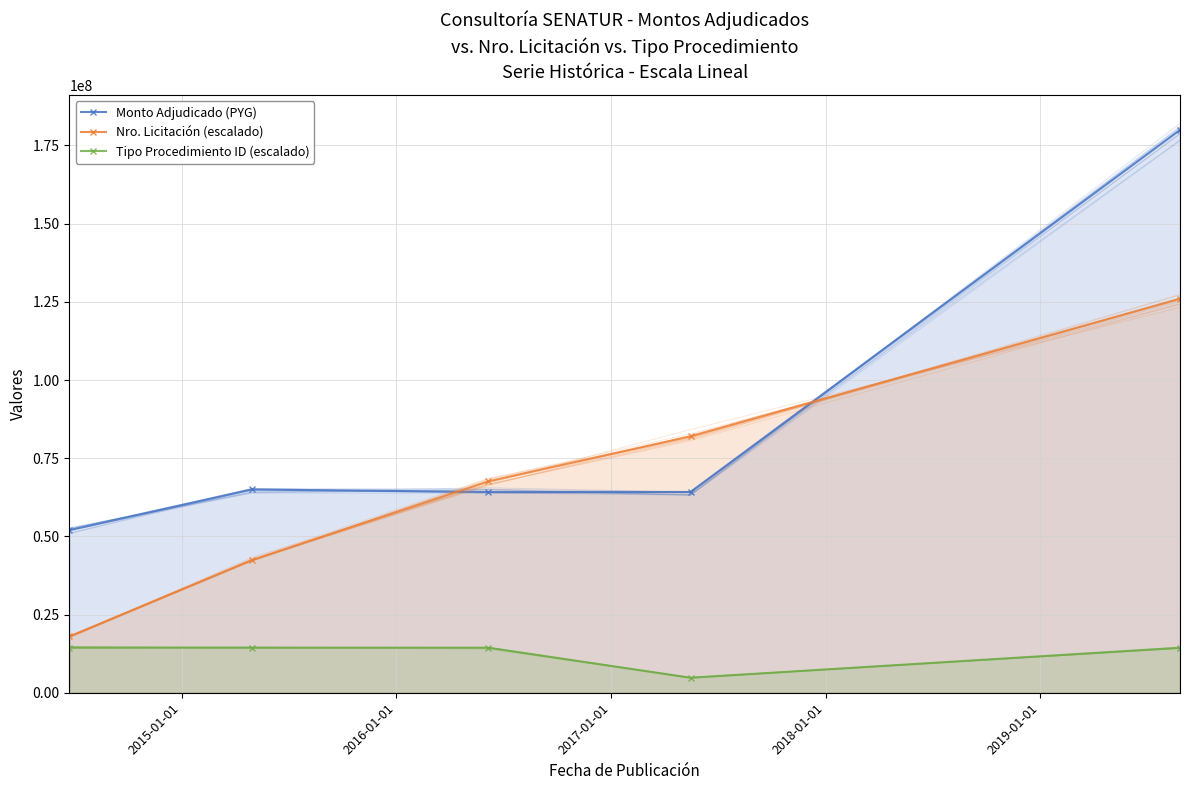

Between 2016-01-01 and 2018-01-01, which series saw the biggest shift?

Monto Adjudicado (PYG)